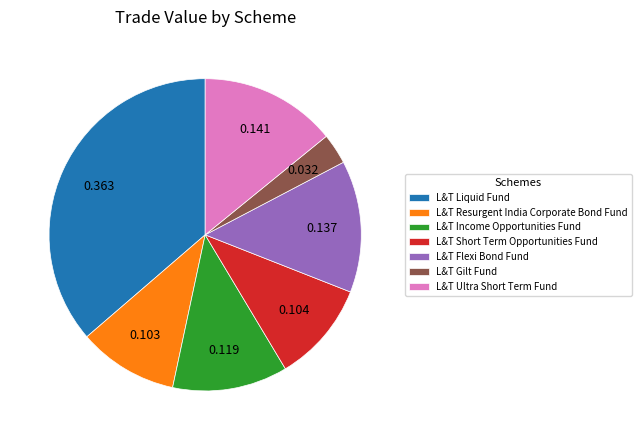

Does any single category account for the majority?

No